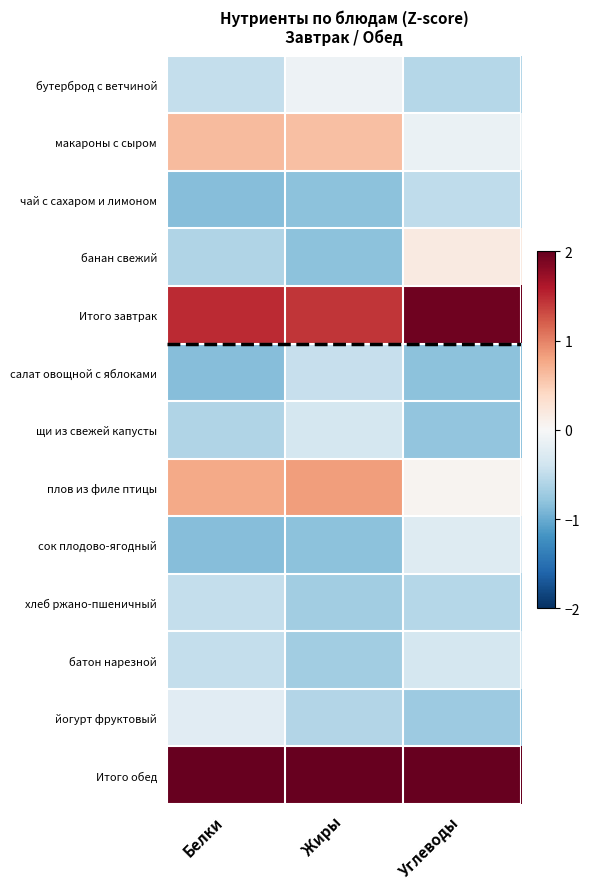

Count the number of data series in this chart.

13